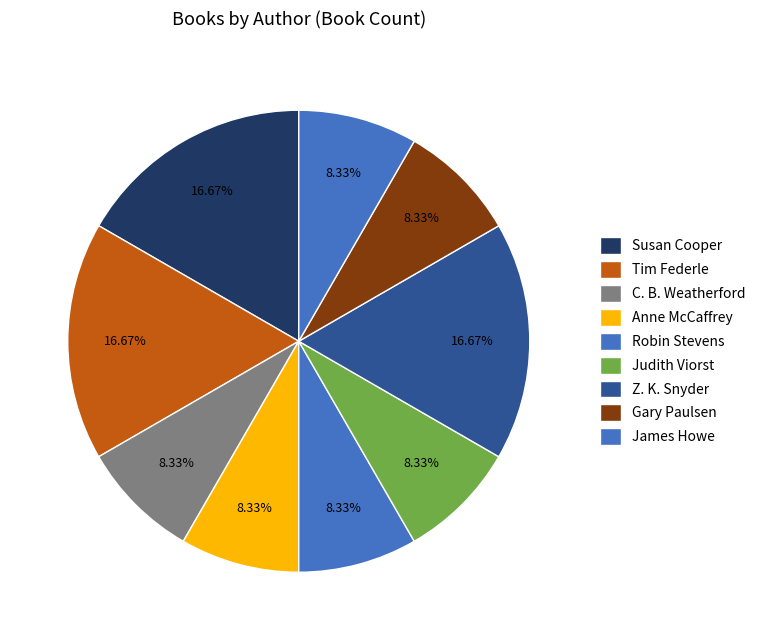

Which category has the biggest portion of the pie?

Susan Cooper (706255)